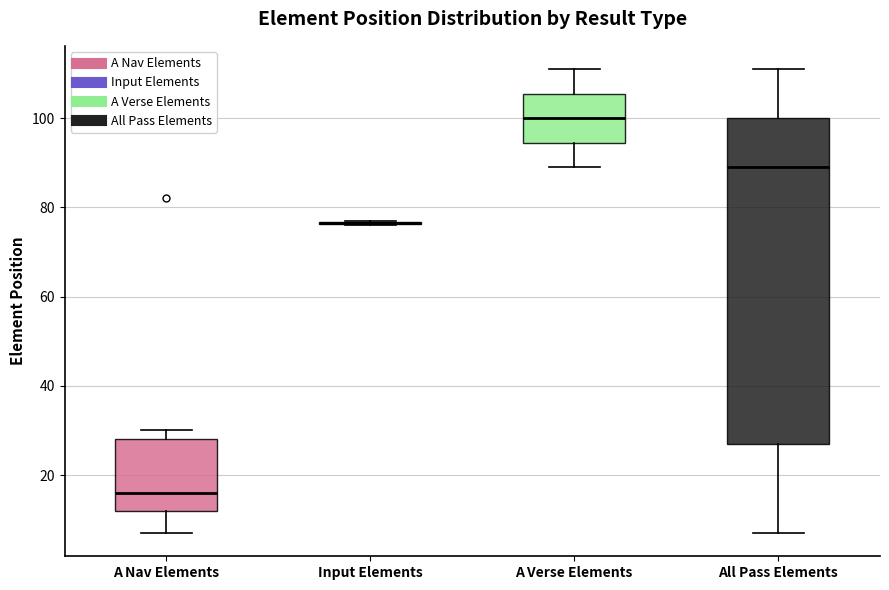

Comparing the boxes themselves (not the whiskers), which one is the tallest?

All Pass Elements